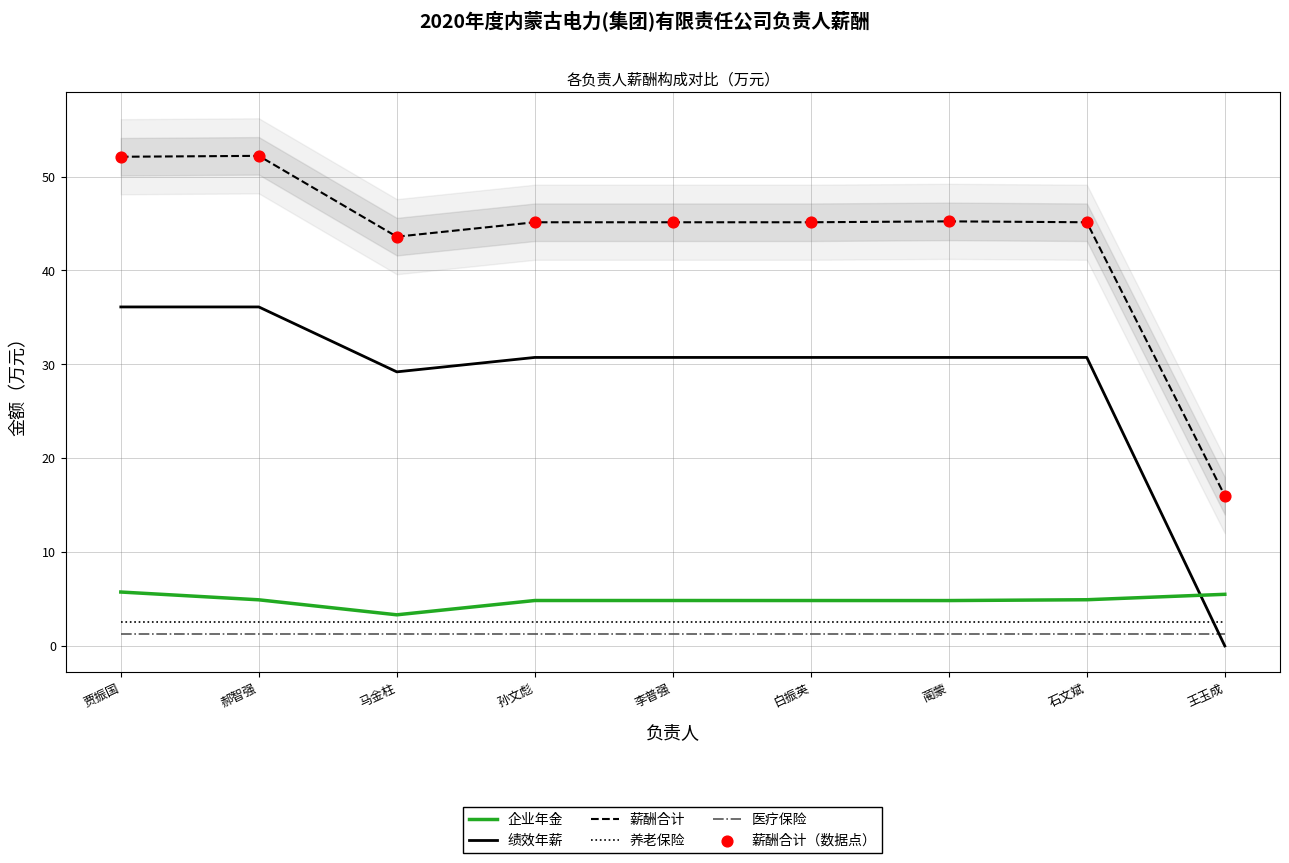

What is the total value across all series at 蔺蒙?

129.9